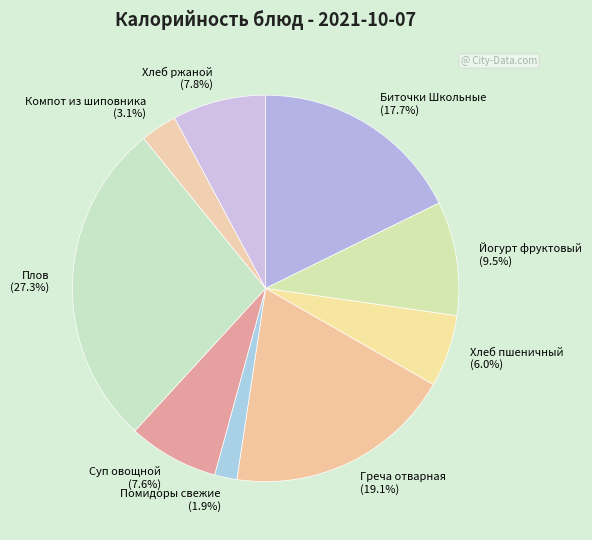

What is the ratio of the value at Помидоры свежие to the value at Суп овощной?

0.2